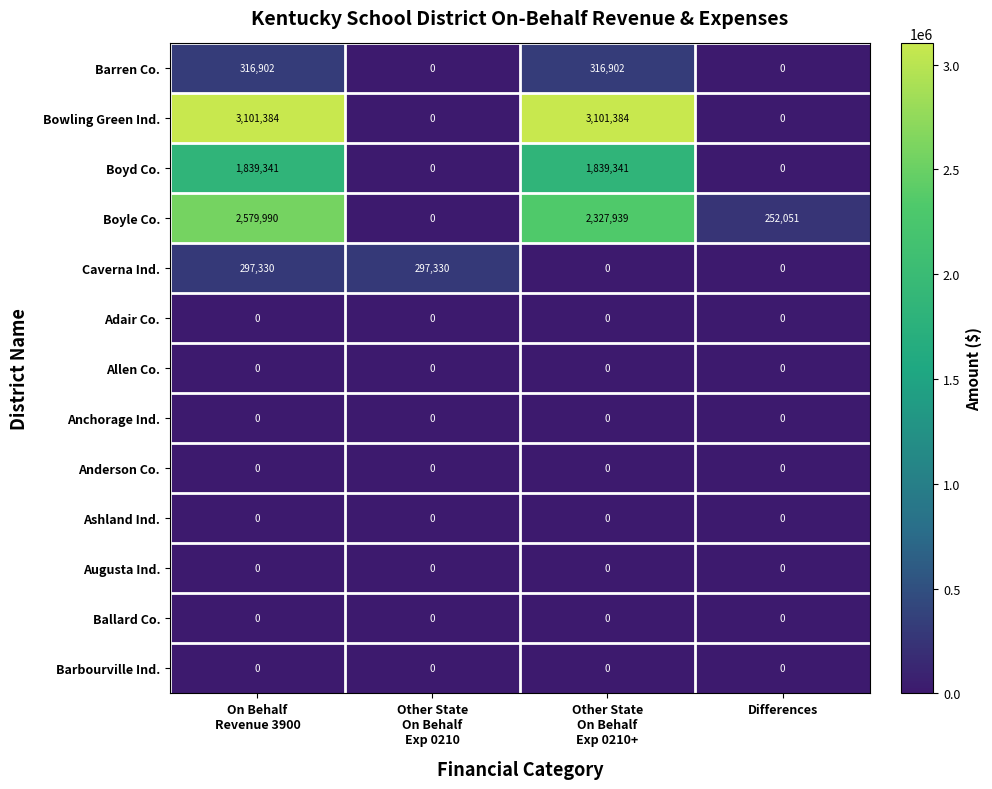

Between On Behalf
Revenue 3900 and Other State
On Behalf
Exp 0210+, which series saw the biggest shift?

Caverna Ind.